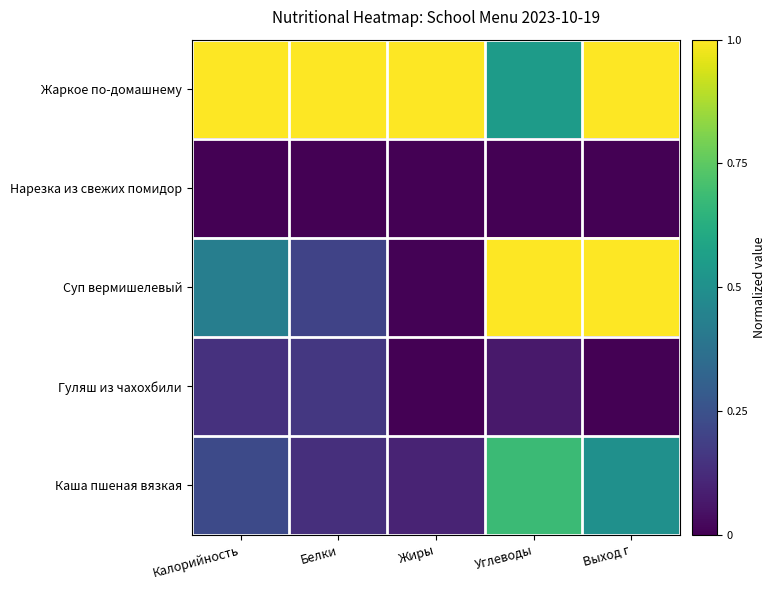

At which category is the sum across all series the highest?

Выход г